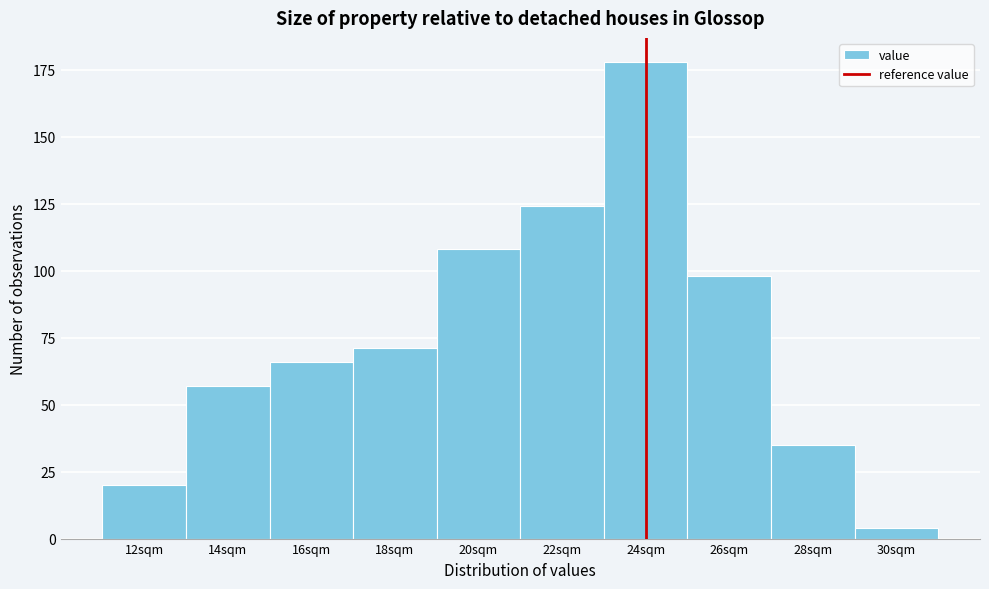

Reading left to right, what are all the values shown in this chart?

20	57	66	71	108	124	178	98	35	4